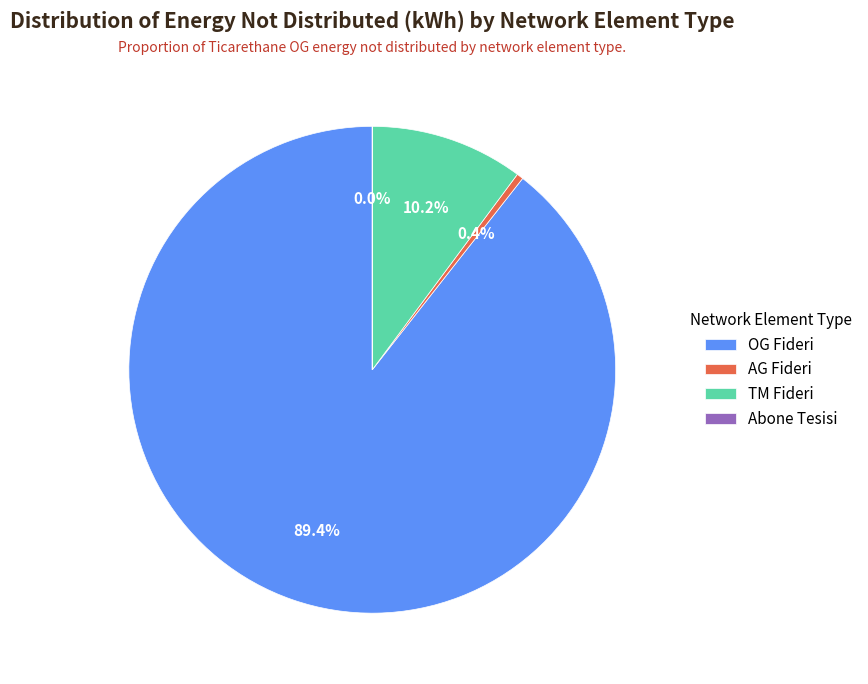

Which slice is the largest?

OG Fideri